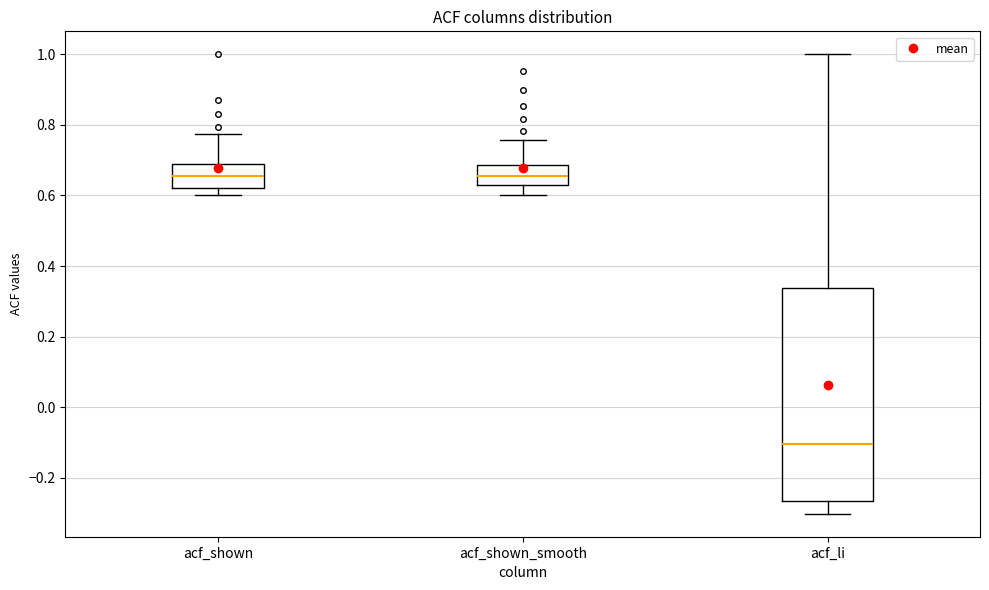

Reading left to right, read every box against the y-axis: the position of its median line, the range the box covers, and the ends of its whiskers. The values are not printed on the chart, so give them approximately, as read against the axis.

acf_shown: median 0.66, box 0.62 to 0.68, whiskers 0.60 to 0.78
acf_shown_smooth: median 0.66, box 0.62 to 0.68, whiskers 0.60 to 0.76
acf_li: median -0.10, box -0.26 to 0.34, whiskers -0.30 to 1.00